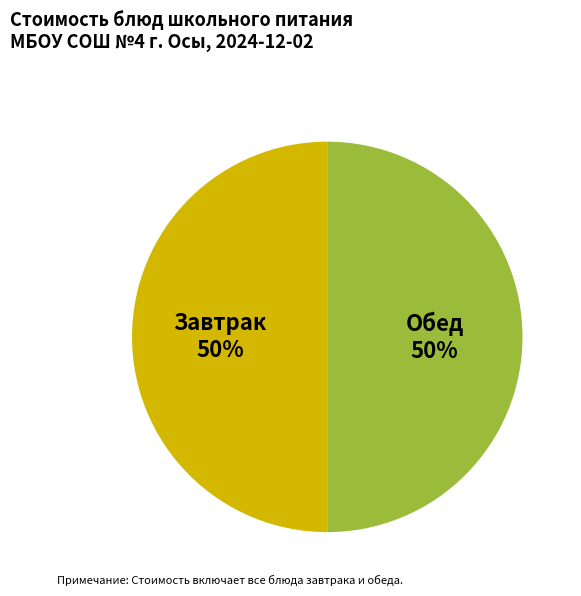

Is the sum of Обед and Завтрак greater than half?

Yes